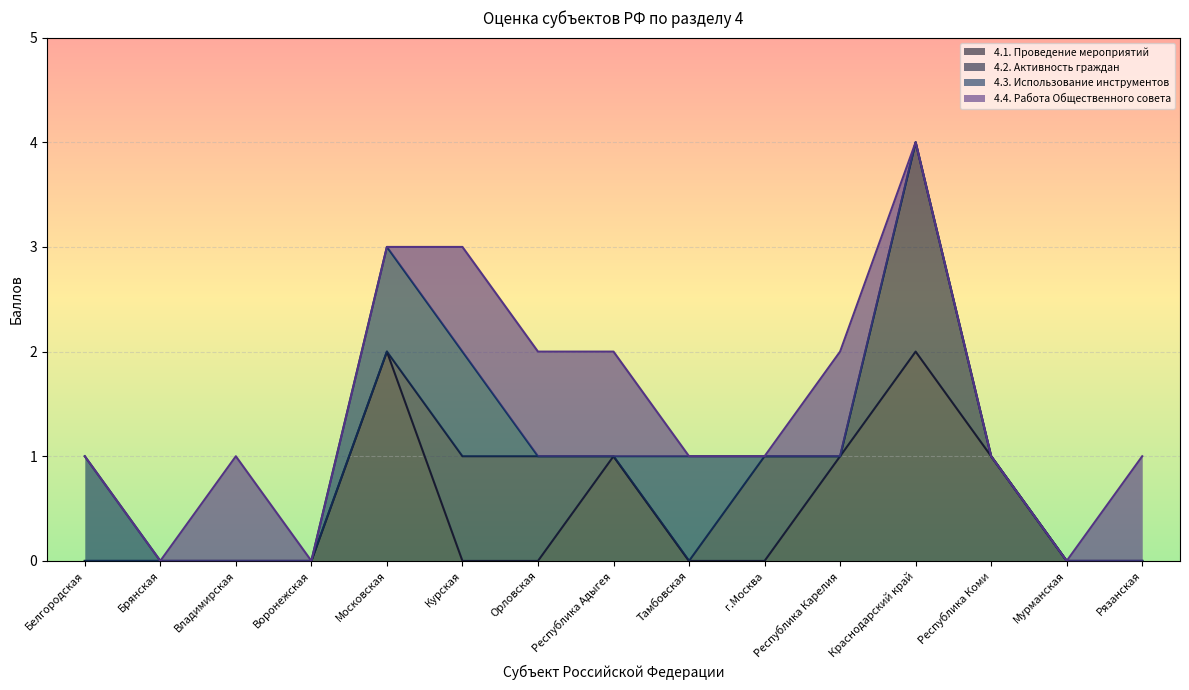

How many lines are shown in the chart?

4